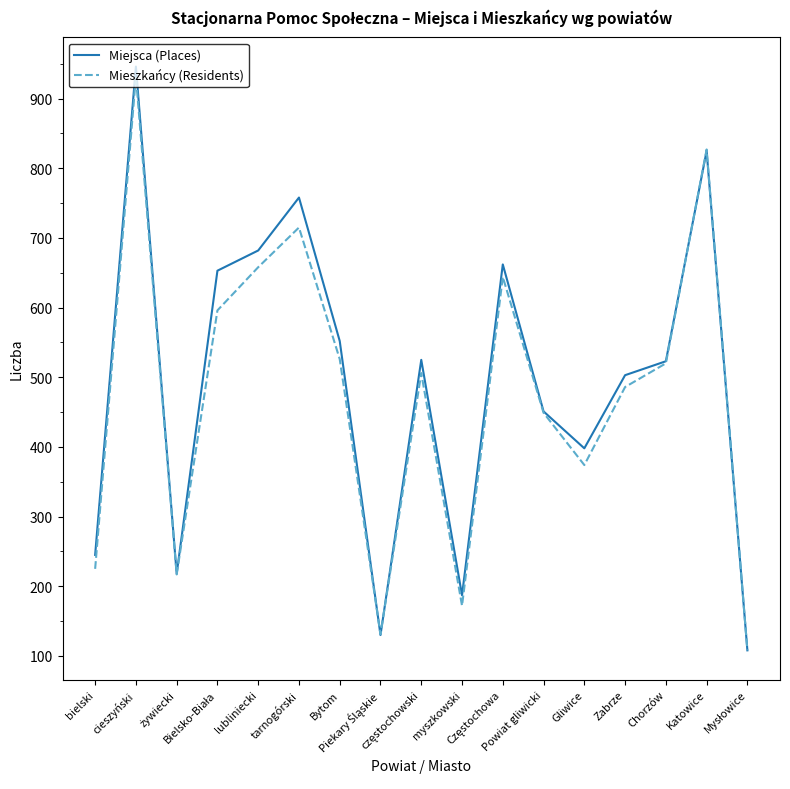

Which series has the widest spread of values?

Miejsca (Places)